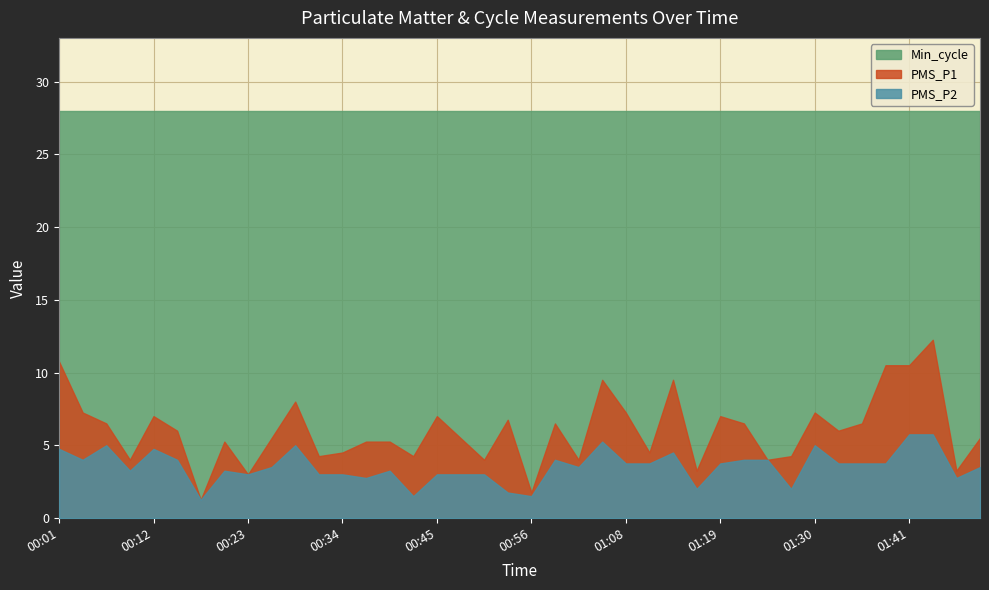

Reading left to right, extract all data points from this chart.

PMS_P1: 10.8	7.2	6.5	4.0	7.0	6.0	1.2	5.2	3.0	5.5	8.0	4.2	4.5	5.2	5.2	4.2	7.0	5.5	4.0	6.8	1.8	6.5	4.0	9.5	7.2	4.5	9.5	3.2	7.0	6.5	4.0	4.2	7.2	6.0	6.5	10.5	10.5	12.2	3.2	5.5
PMS_P2: 4.8	4.0	5.0	3.2	4.8	4.0	1.2	3.2	3.0	3.5	5.0	3.0	3.0	2.8	3.2	1.5	3.0	3.0	3.0	1.8	1.5	4.0	3.5	5.2	3.8	3.8	4.5	2.0	3.8	4.0	4.0	2.0	5.0	3.8	3.8	3.8	5.8	5.8	2.8	3.5
Min_cycle: 28.0	28.0	28.0	28.0	28.0	28.0	28.0	28.0	28.0	28.0	28.0	28.0	28.0	28.0	28.0	28.0	28.0	28.0	28.0	28.0	28.0	28.0	28.0	28.0	28.0	28.0	28.0	28.0	28.0	28.0	28.0	28.0	28.0	28.0	28.0	28.0	28.0	28.0	28.0	28.0